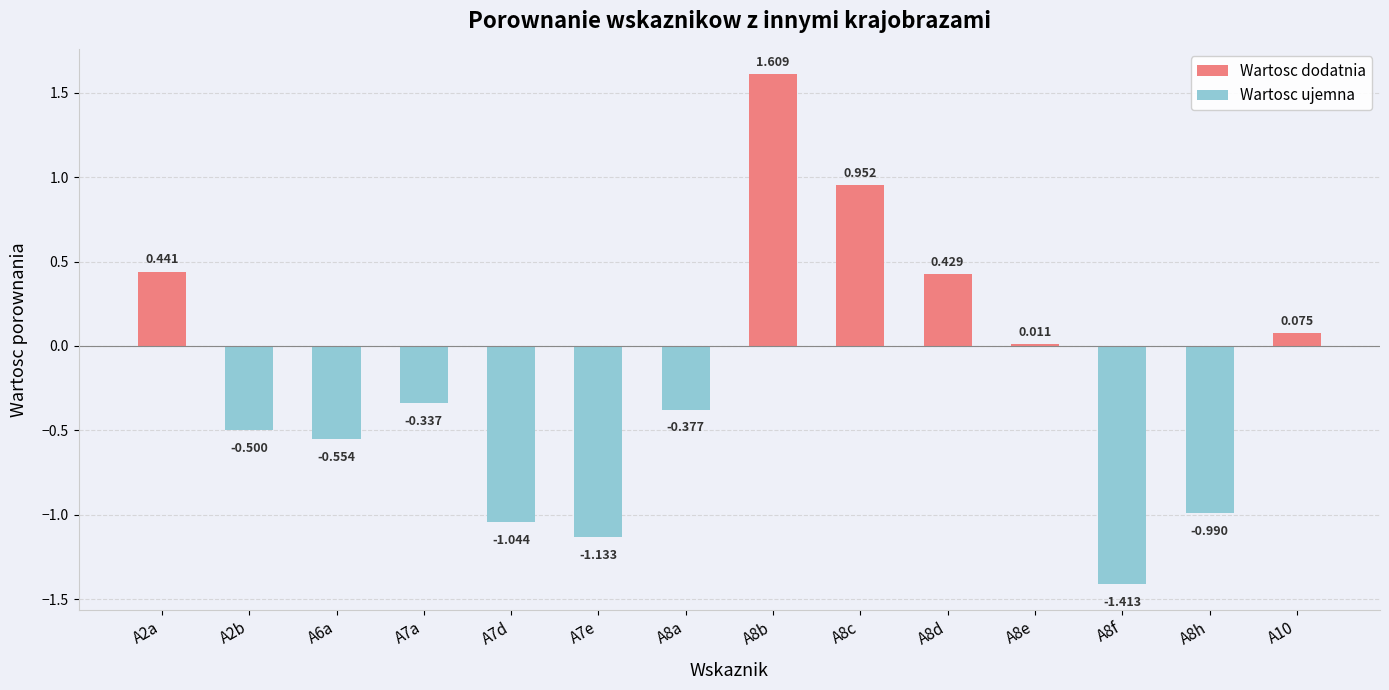

What is the change in value from A2a to A8e?

-0.4